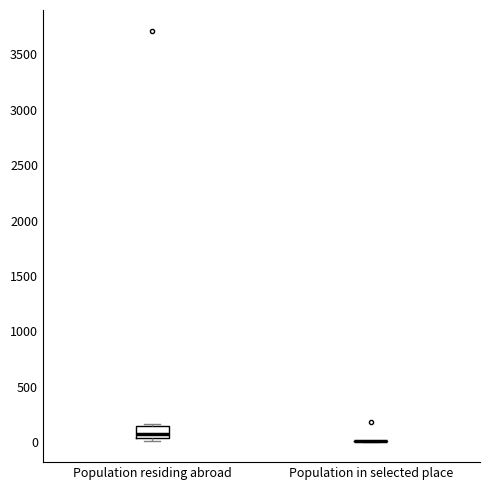

Reading left to right, read every box against the y-axis: the position of its median line, the range the box covers, and the ends of its whiskers. The values are not printed on the chart, so give them approximately, as read against the axis.

Population residing abroad: median 100, box 50 to 150, whiskers 0 to 150 (just above the box's upper edge)
Population in selected place: box collapsed to a line at 0, whiskers 0 to 0